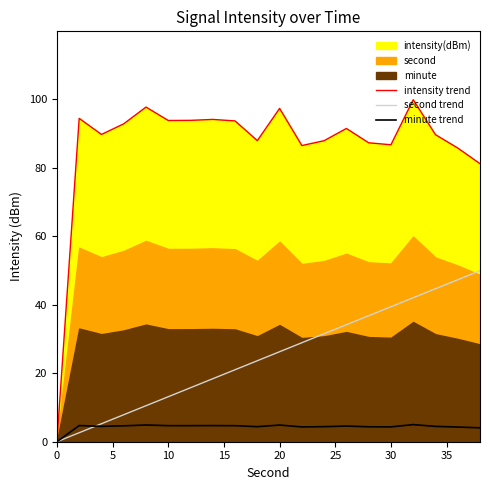

What is the highest value of the minute trend series?

5.0